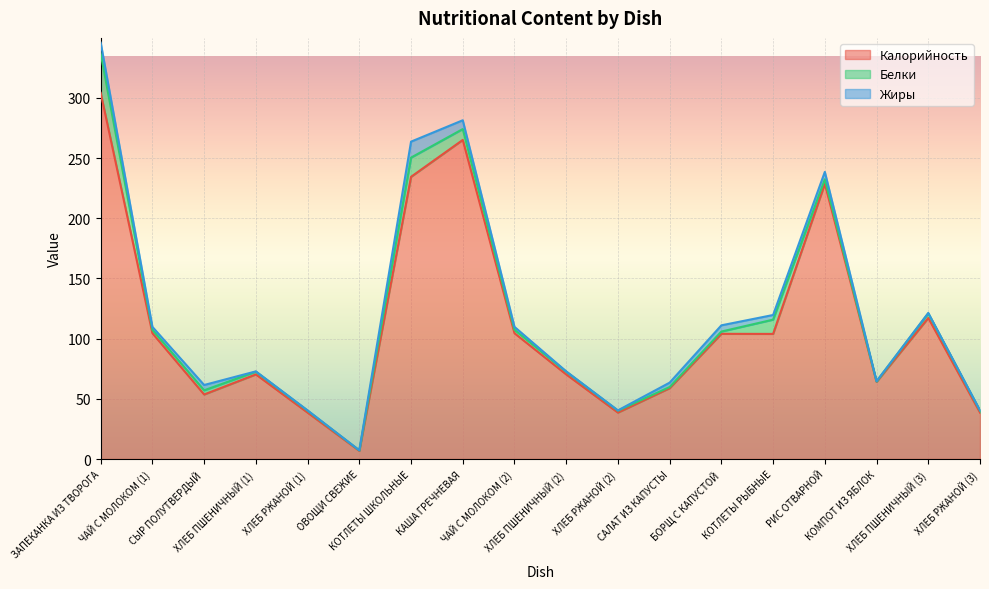

How many values in the Калорийность series are below 103?

9